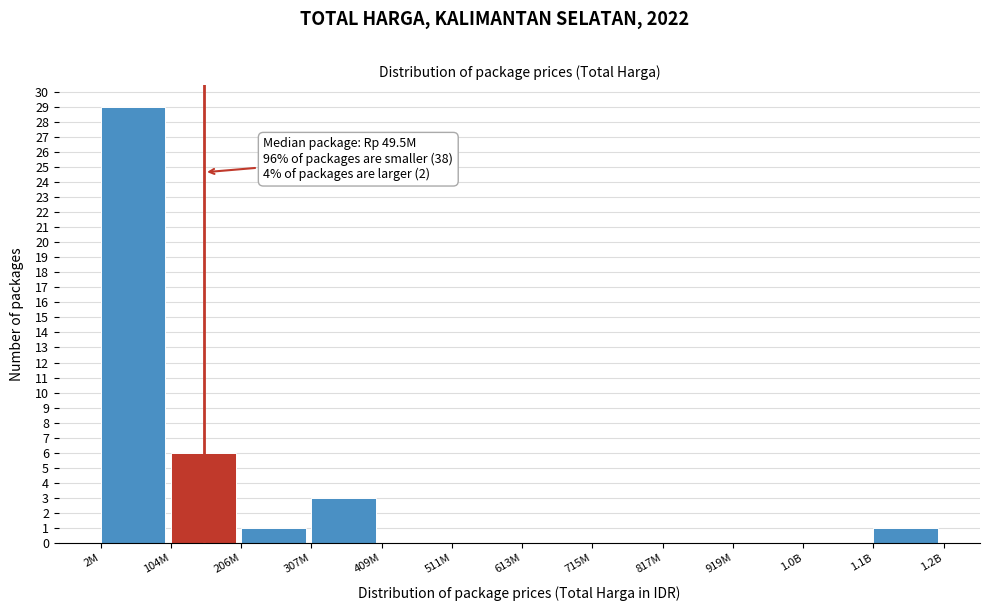

Reading left to right, what are all the values shown in this chart?

2M=29	104M=6	206M=1	307M=3	409M=0	511M=0	613M=0	715M=0	817M=0	919M=0	1.0B=0	1.1B=1